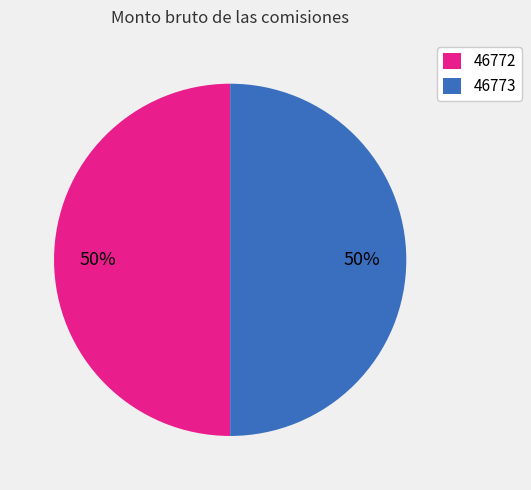

Is it true that 46773 is 50% of the pie?

True